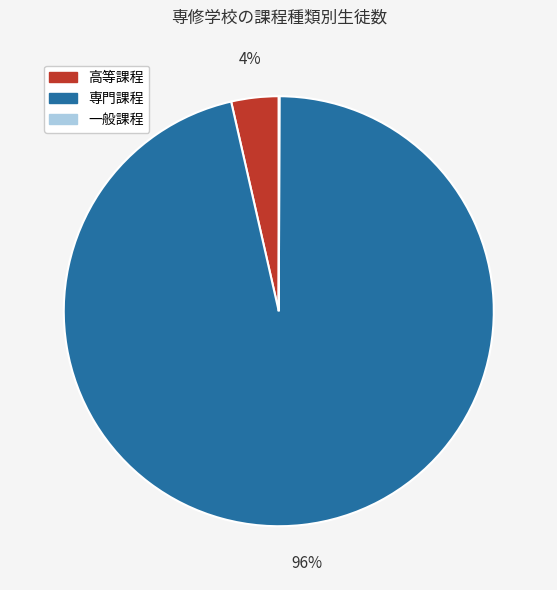

Which slice is the largest?

専門課程